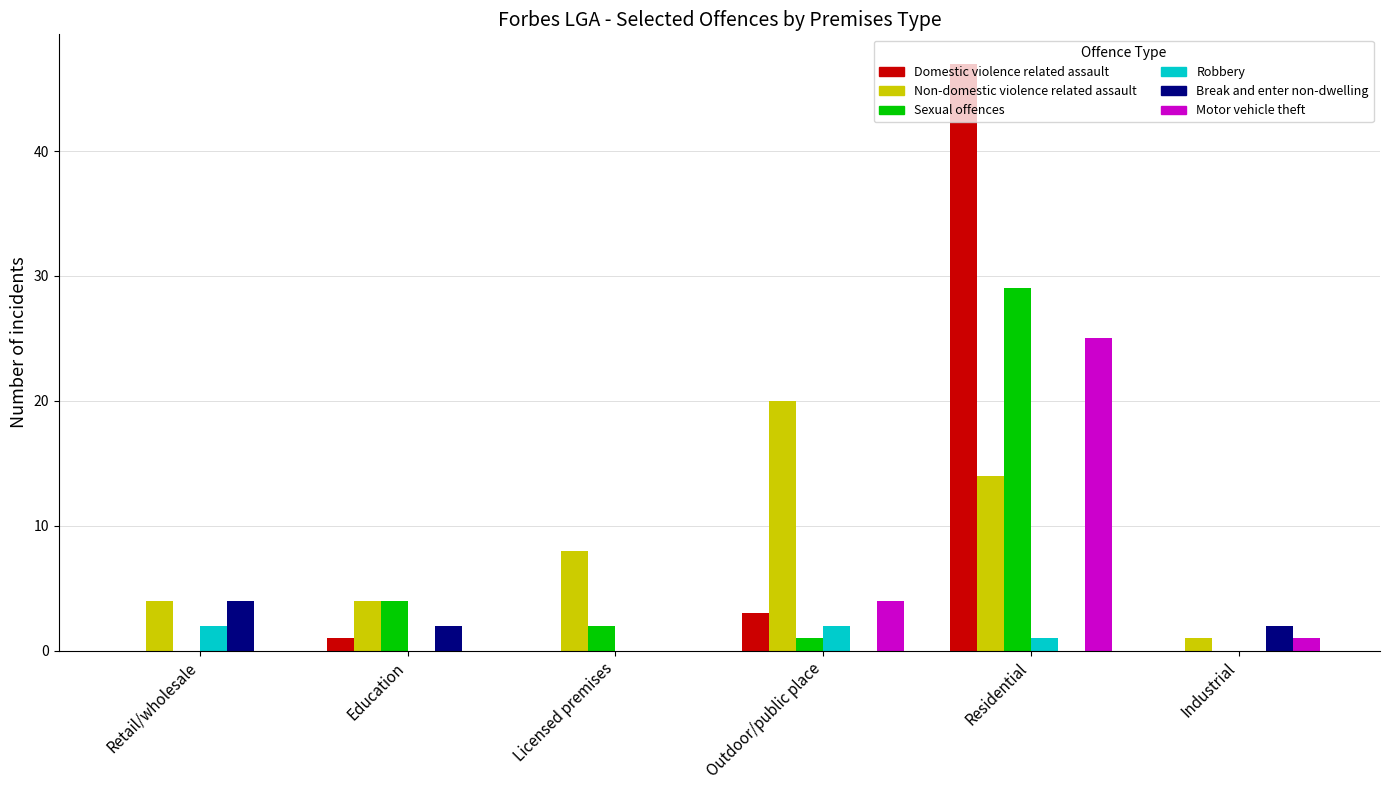

How many distinct data groups are displayed?

6